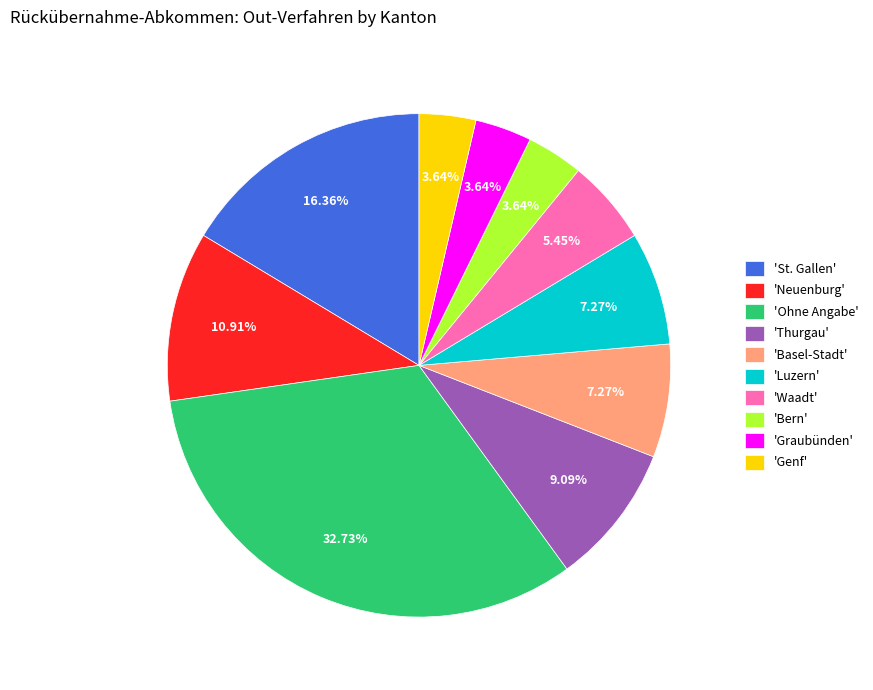

Do 'St. Gallen' and 'Luzern' together represent more than half of the pie?

No